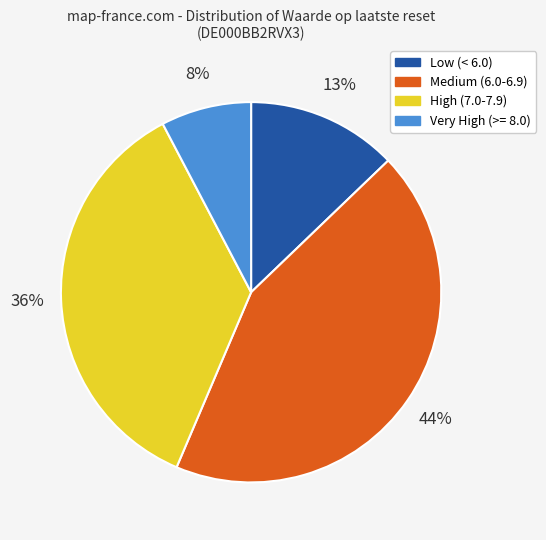

Is there any slice that represents more than half of the pie?

No